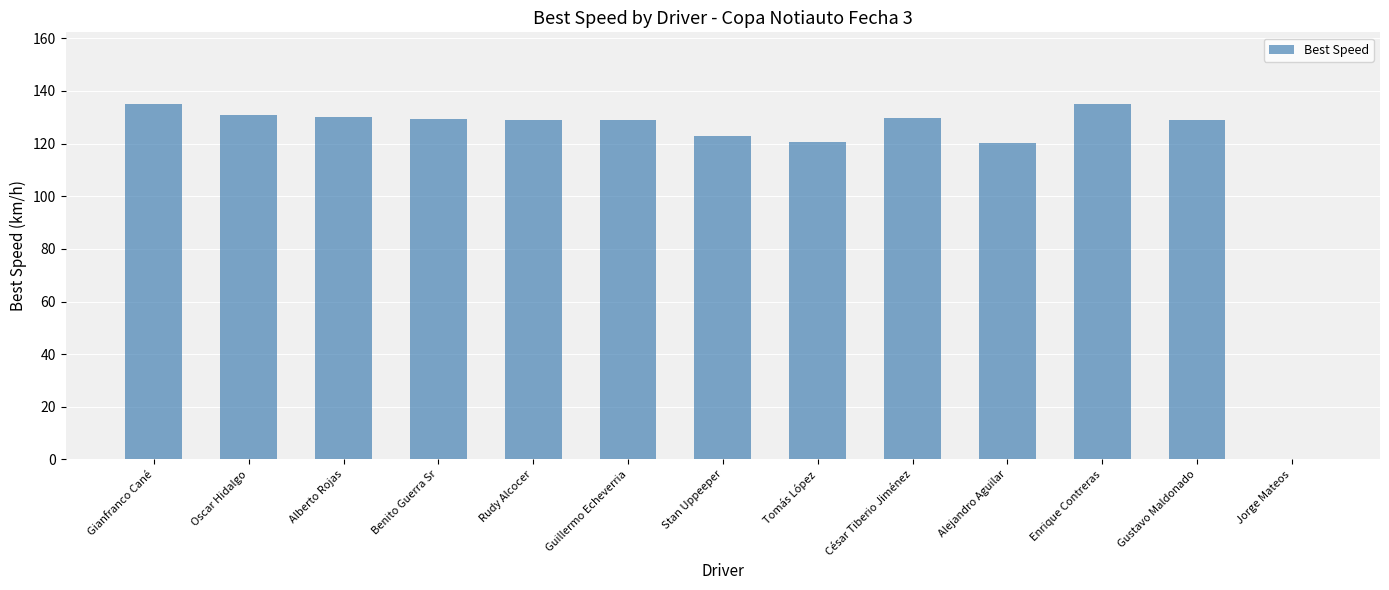

What is the sum of all values?

1541.5